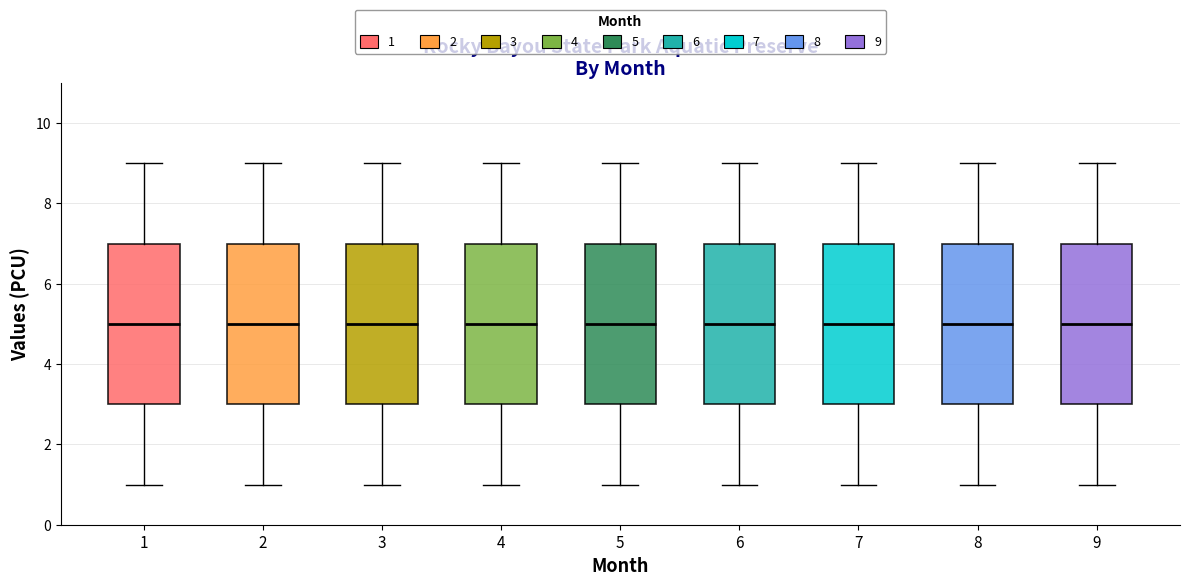

Reading left to right, read every box against the y-axis: the position of its median line, the range the box covers, and the ends of its whiskers. The values are not printed on the chart, so give them approximately, as read against the axis.

1: median 5, box 3 to 7, whiskers 1 to 9
2: median 5, box 3 to 7, whiskers 1 to 9
3: median 5, box 3 to 7, whiskers 1 to 9
4: median 5, box 3 to 7, whiskers 1 to 9
5: median 5, box 3 to 7, whiskers 1 to 9
6: median 5, box 3 to 7, whiskers 1 to 9
7: median 5, box 3 to 7, whiskers 1 to 9
8: median 5, box 3 to 7, whiskers 1 to 9
9: median 5, box 3 to 7, whiskers 1 to 9